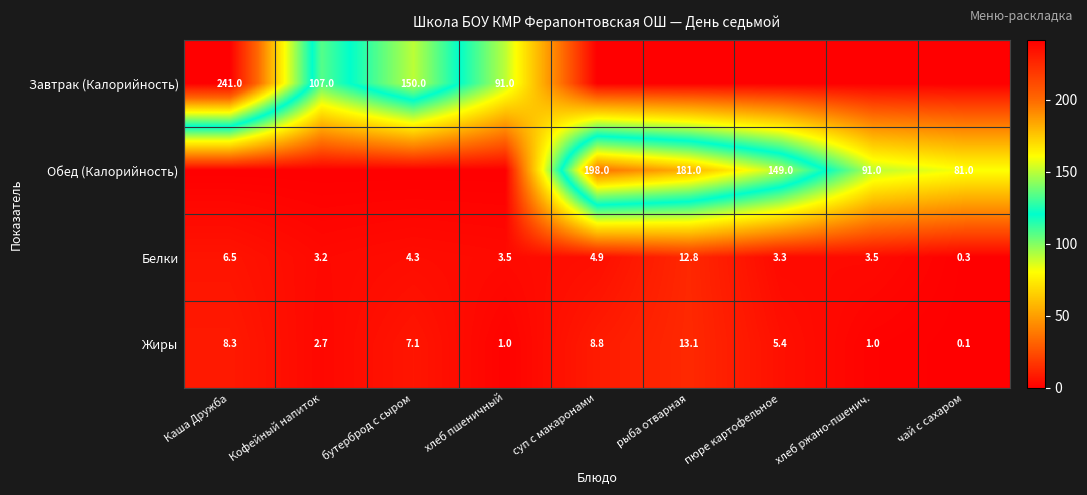

The value of Жиры at Каша Дружба is 12.1. True or false?

False